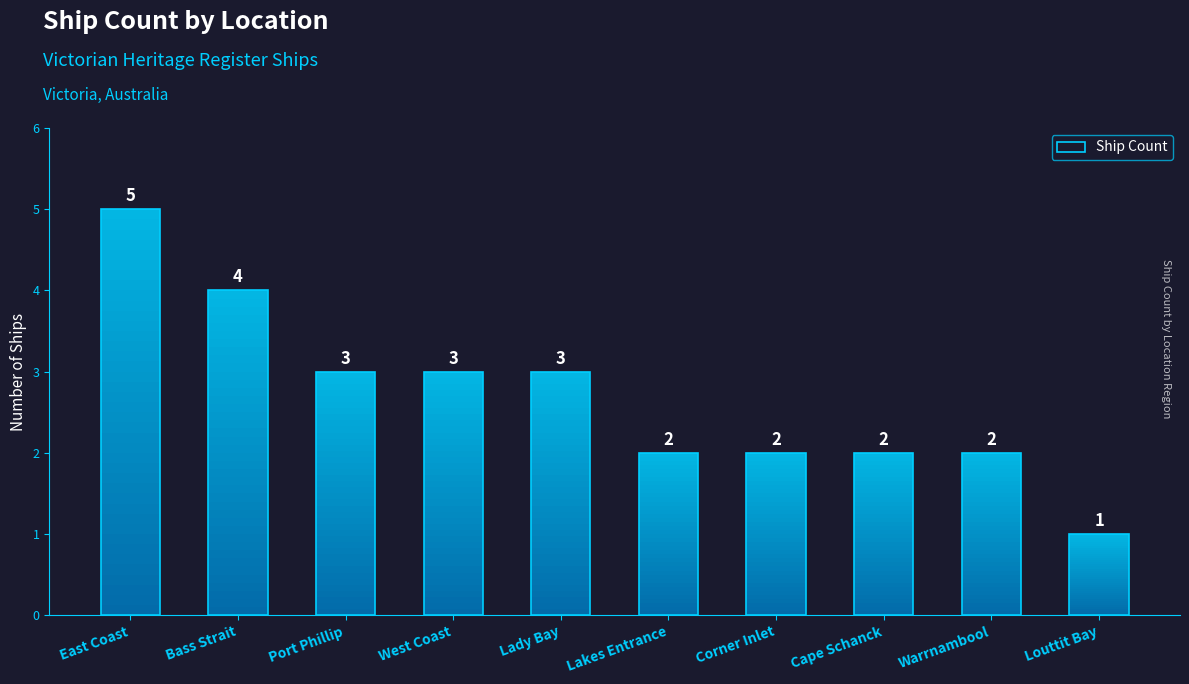

Is it true that the value at Port Phillip is 5?

False